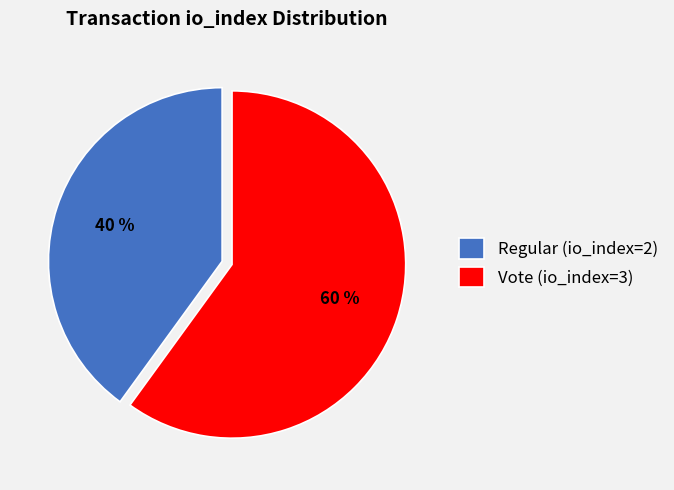

To the nearest percent, what percentage of the pie is Regular (io_index=2)?

40%